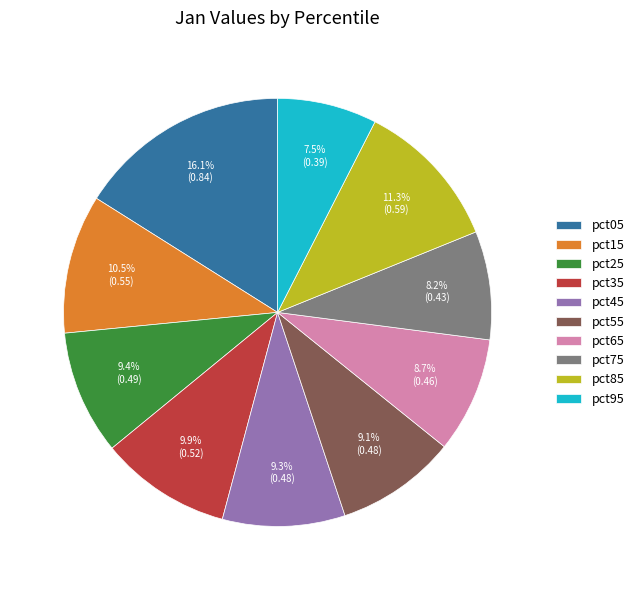

Which category has the smallest portion of the pie?

pct95